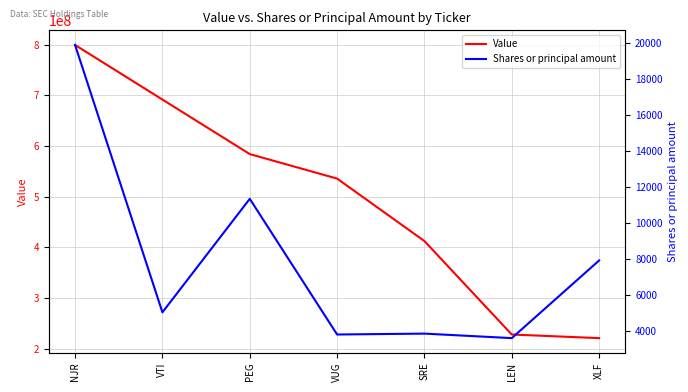

The value of Value at SRE is 705933626. True or false?

False